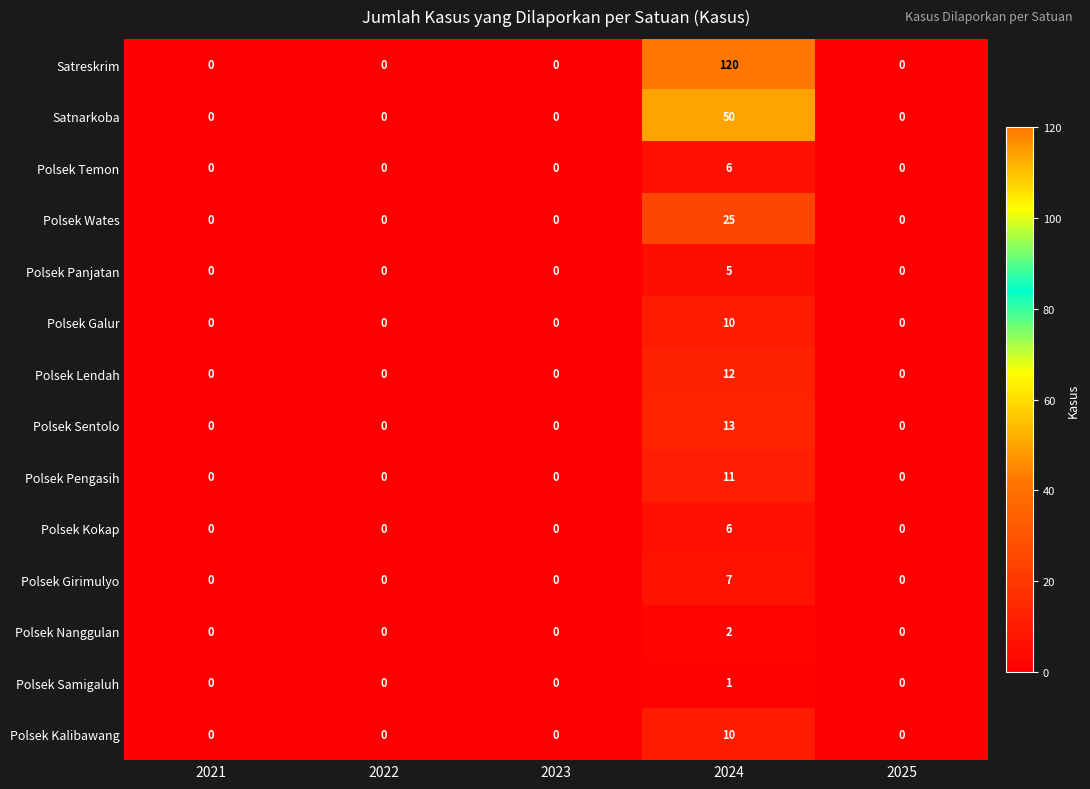

What is the total value across all series at 2024?

278